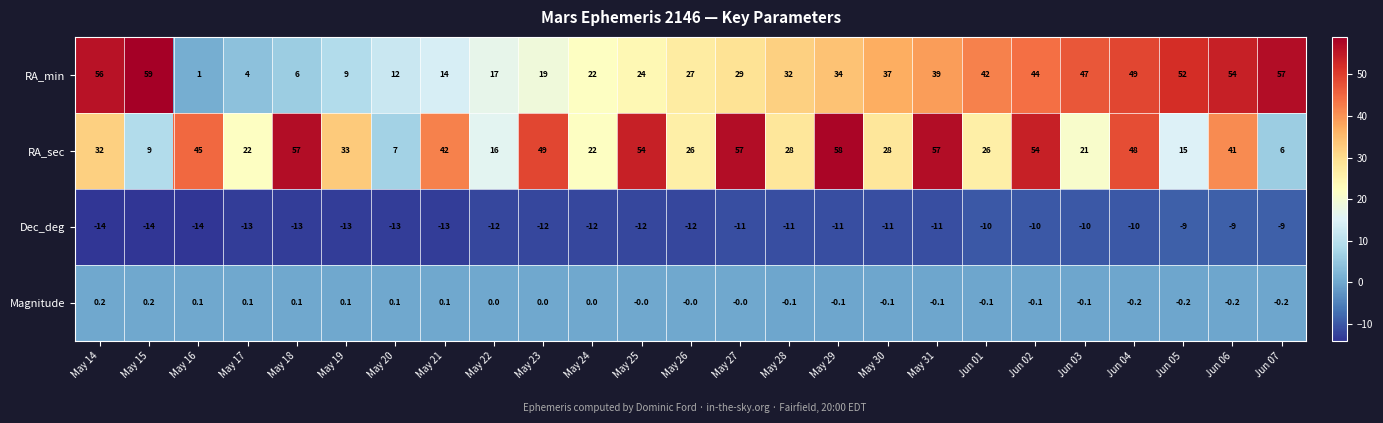

Between May 19 and May 31, which series saw the biggest shift?

RA_min